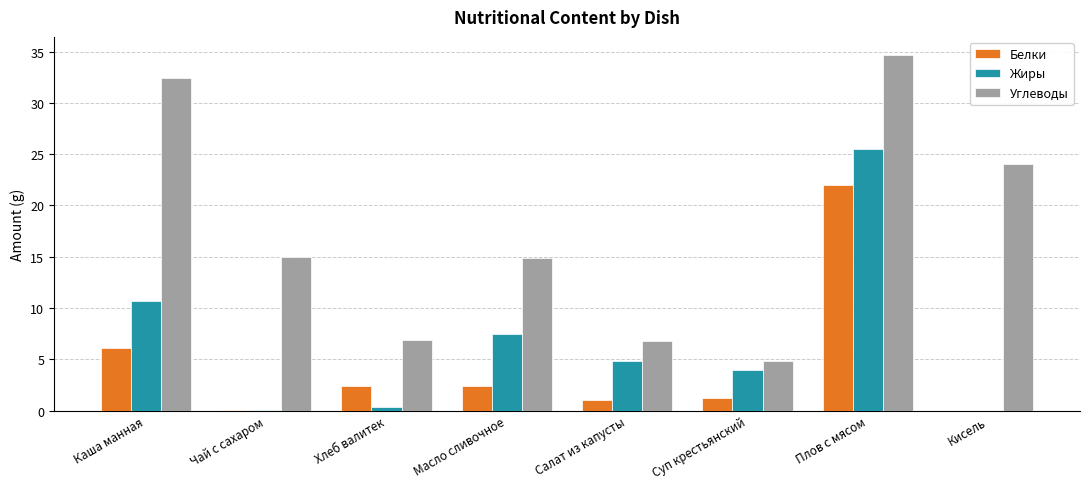

The Углеводы series shows 14.9 at Масло сливочное. True or false?

True